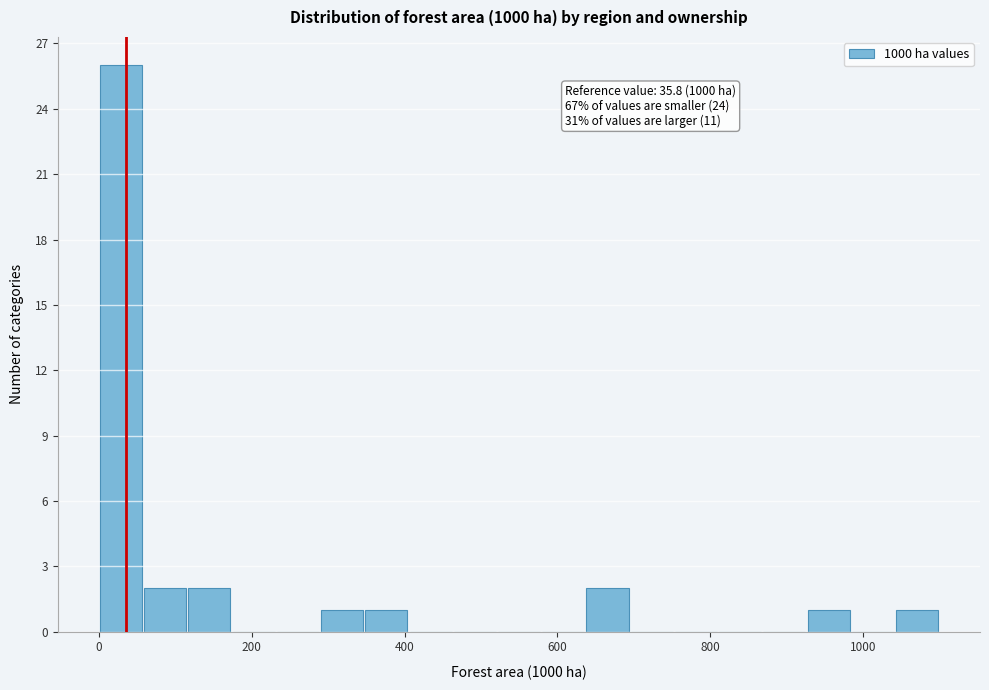

Read against the x-axis, roughly where is the centre of the tallest bar?

20